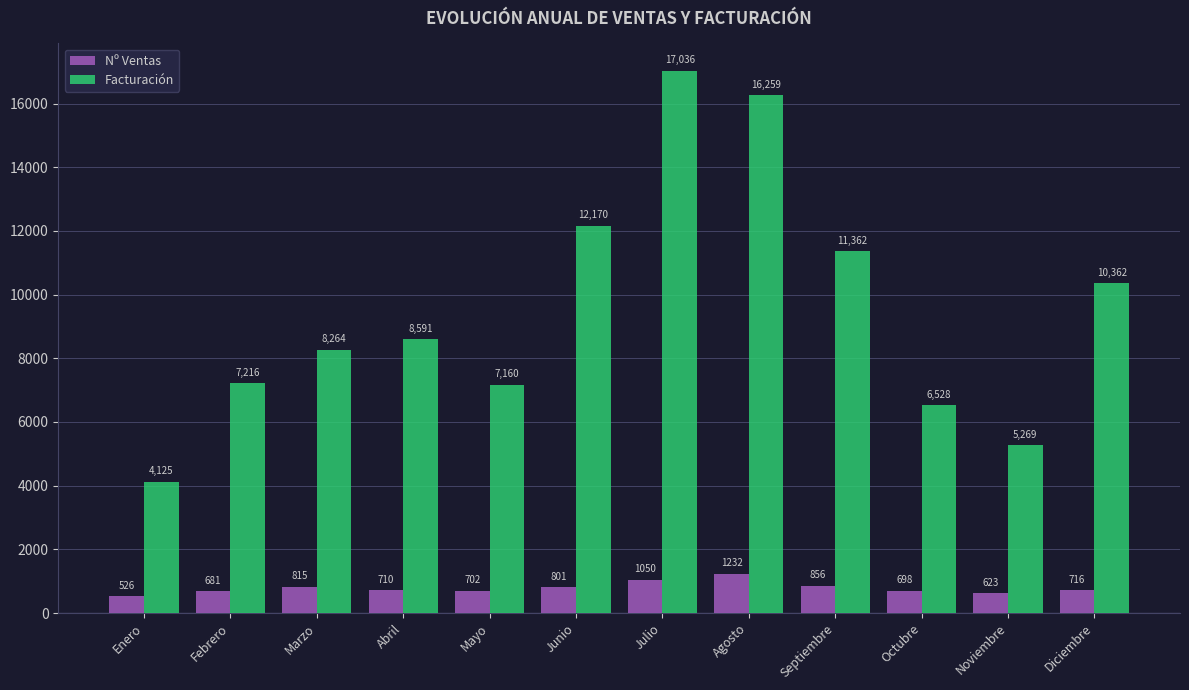

What is the maximum value shown in the chart?

17036